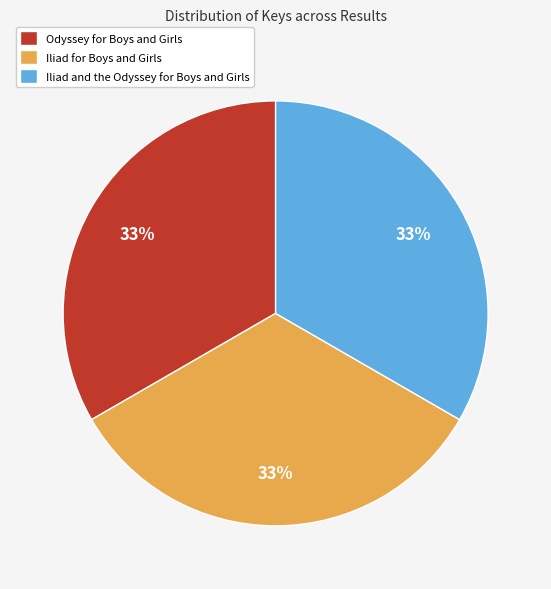

Count the number of slices in the pie.

3